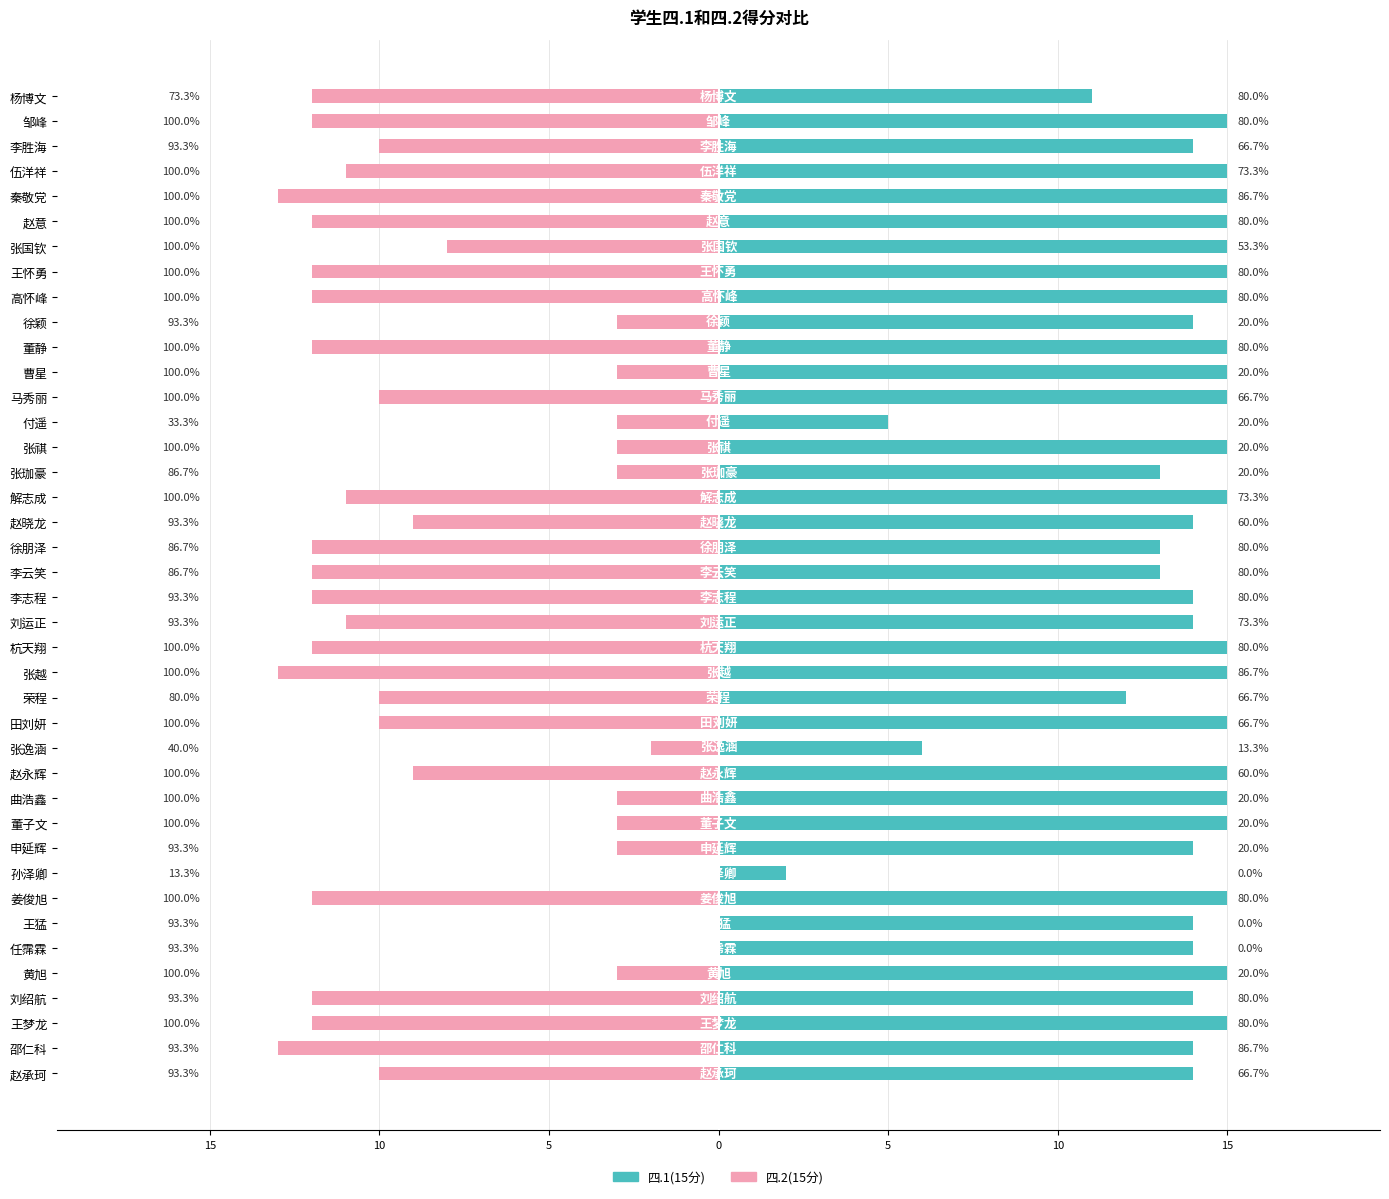

Reading left to right, extract all data points from this chart.

四.1(15分): 14	14	15	14	15	14	14	15	2	14	15	15	15	6	15	12	15	15	14	14	13	13	14	15	13	15	5	15	15	15	14	15	15	15	15	15	15	14	15	11
四.2(15分): -10	-13	-12	-12	-3	0	0	-12	0	-3	-3	-3	-9	-2	-10	-10	-13	-12	-11	-12	-12	-12	-9	-11	-3	-3	-3	-10	-3	-12	-3	-12	-12	-8	-12	-13	-11	-10	-12	-12